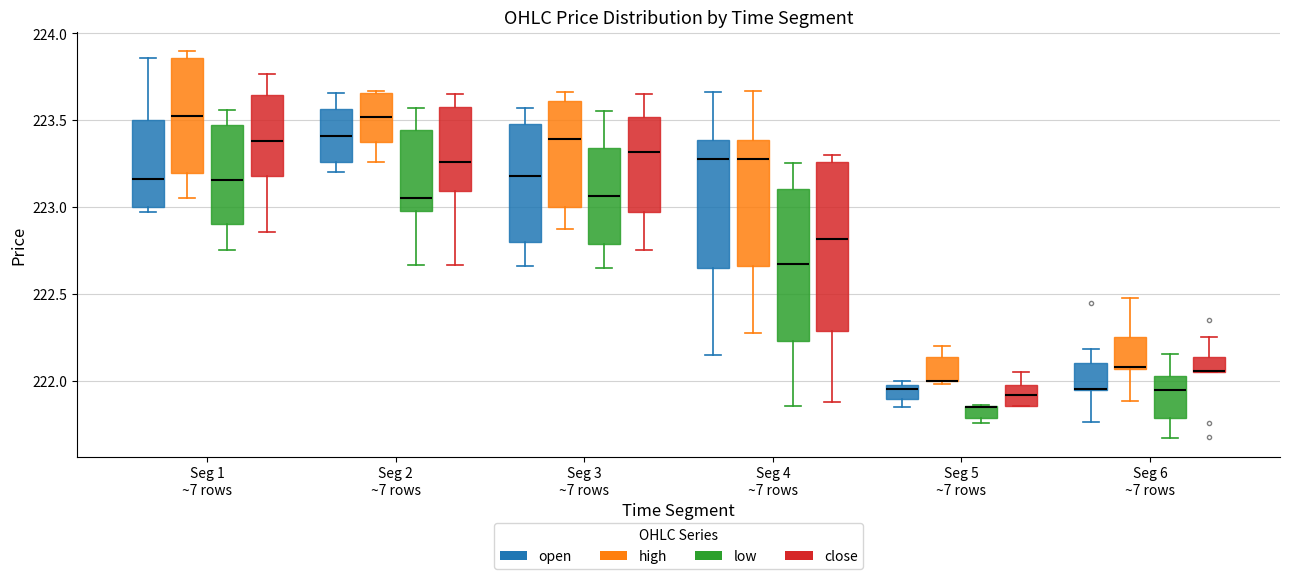

Where does the lower whisker of the box for Seg 2 ~7 rows (high) end on the y-axis? The values are not printed on the chart, so give them approximately, as read against the axis.

223.25